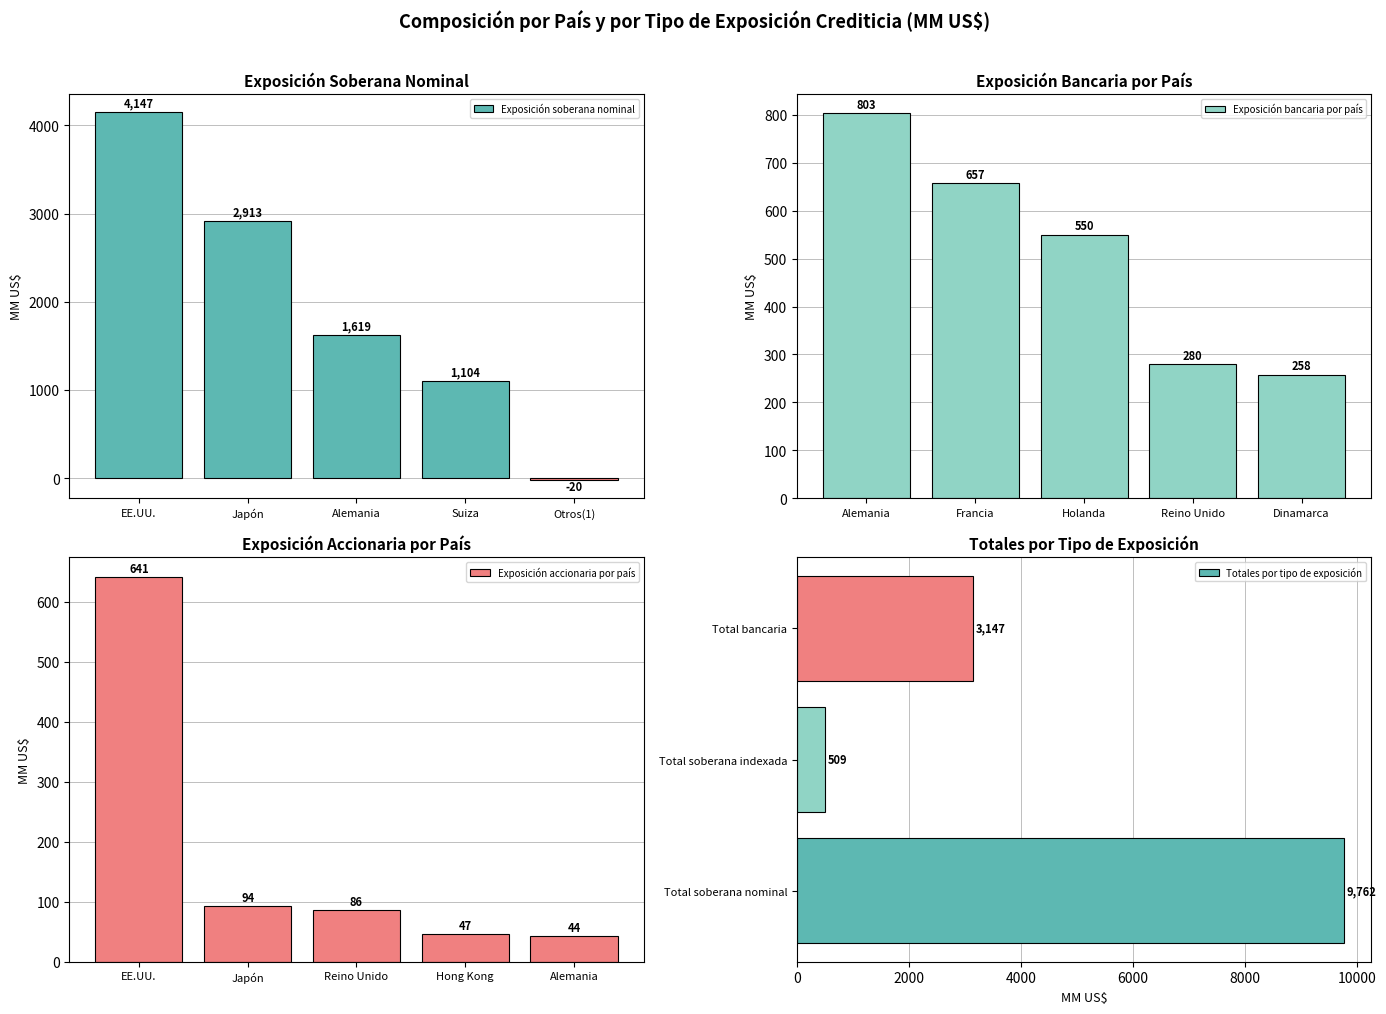

Read the Exposición soberana nominal value at EE.UU..

4146.9